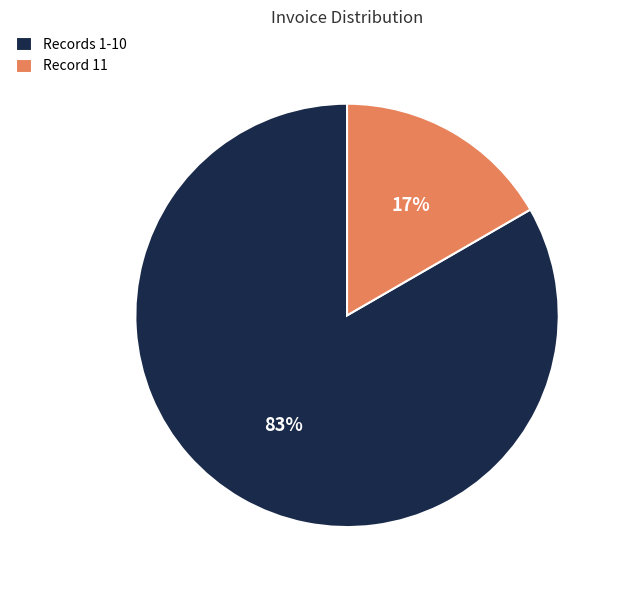

True or false: Records 1-10 accounts for 72% of the total.

False